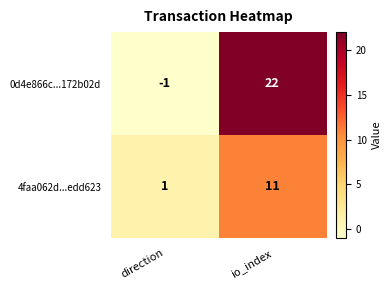

Which series has the largest range (max minus min)?

0d4e866c...172b02d